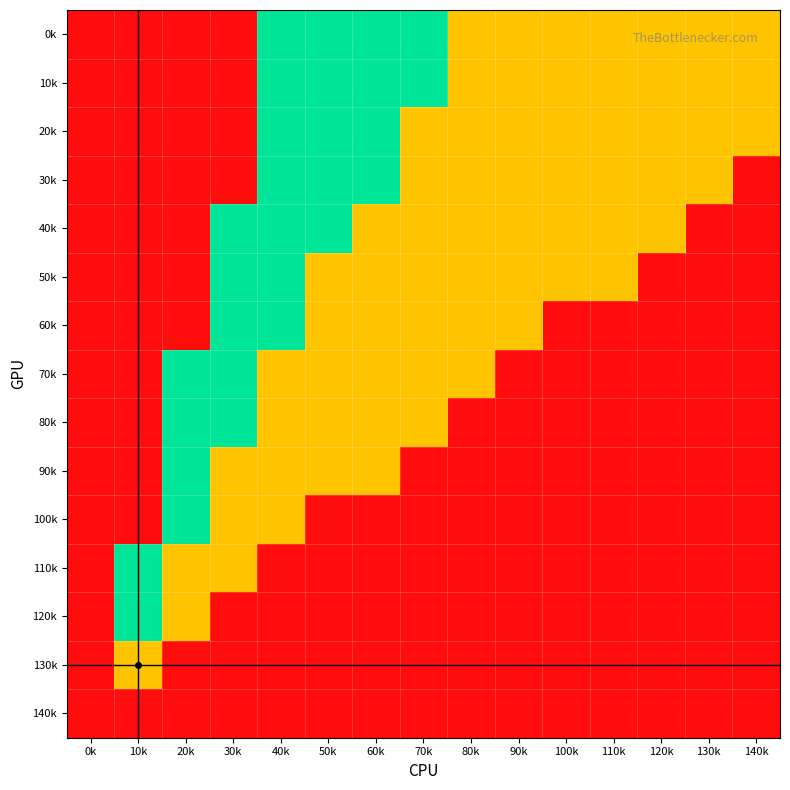

At how many categories does at least one series exceed 0?

15